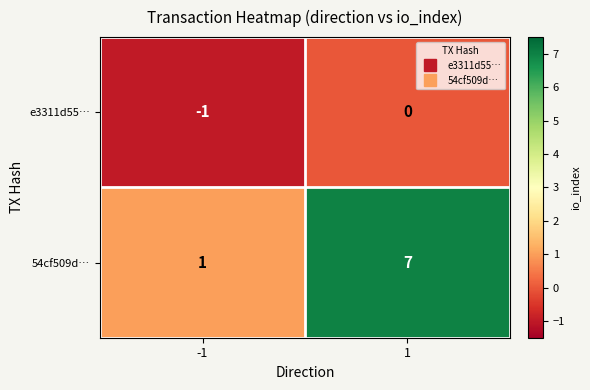

What is the average value of the 54cf509d… series?

4